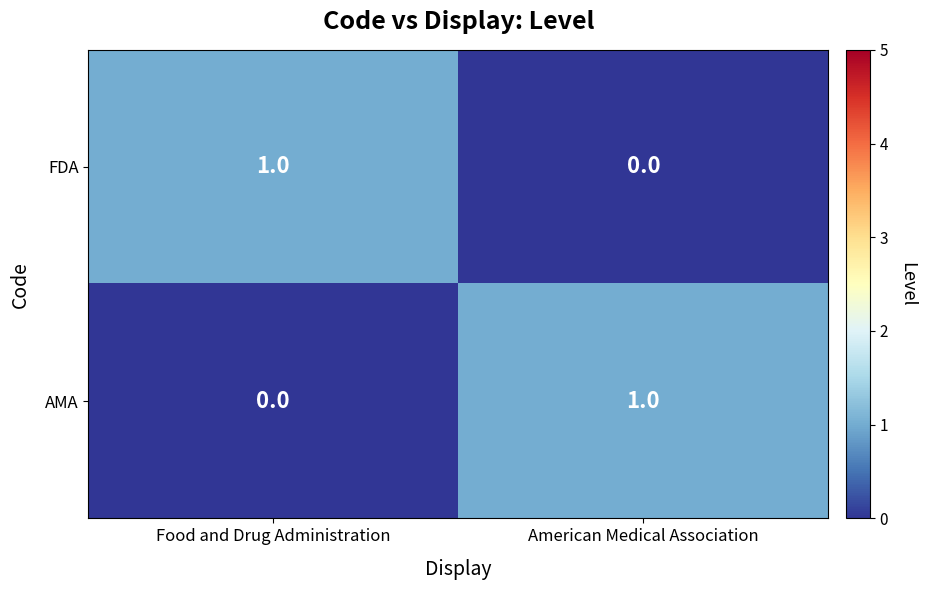

What is the spread (max minus min) of values at American Medical Association?

1